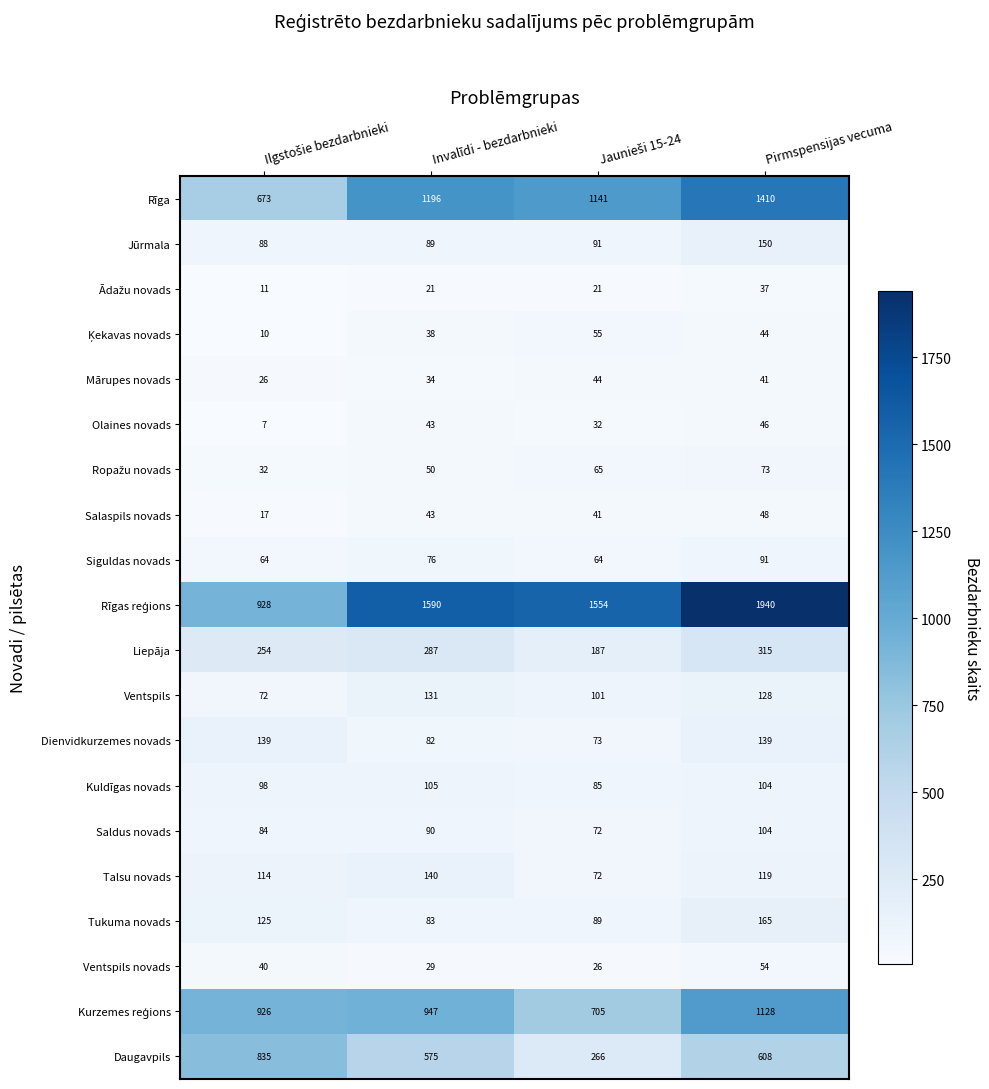

Count the Mārupes novads values in the range 34 to 44.

3